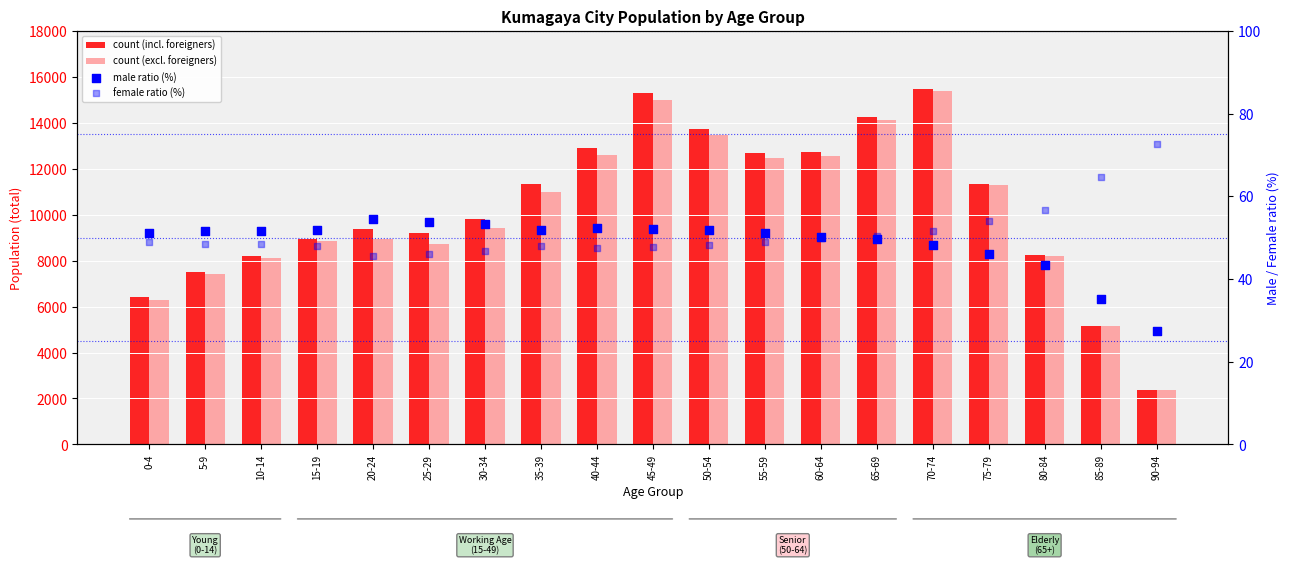

At how many categories does at least one series exceed 4532?

18